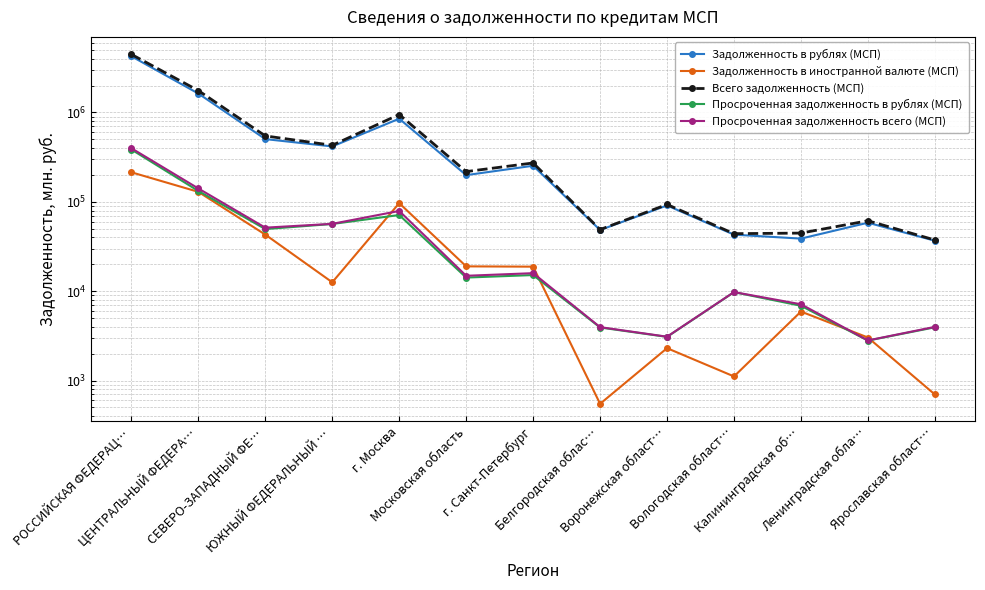

Read the Просроченная задолженность в рублях (МСП) value at Белгородская облас…, to the nearest 50.

3950